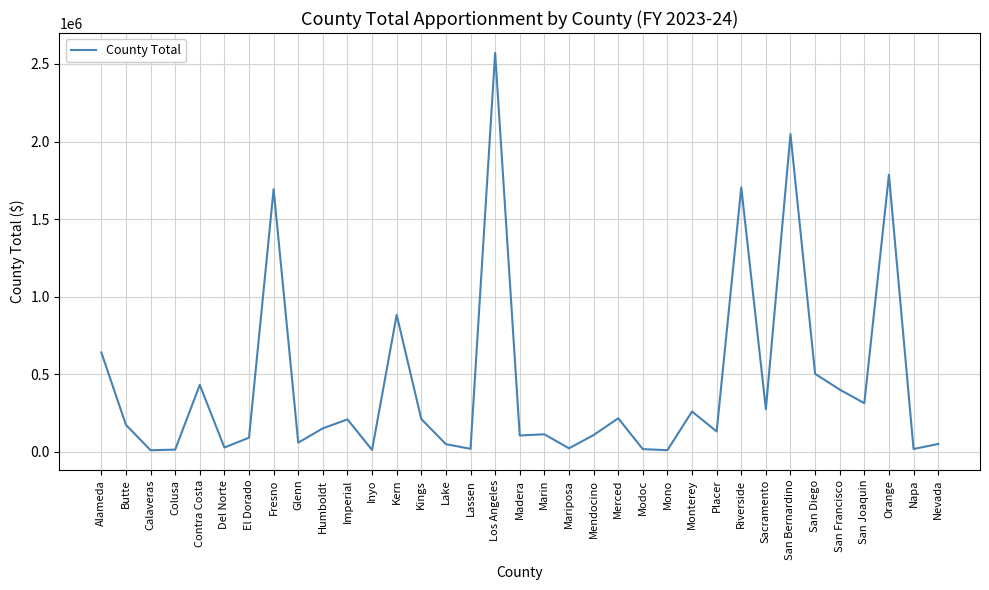

Which category has the highest value across all series?

Los Angeles